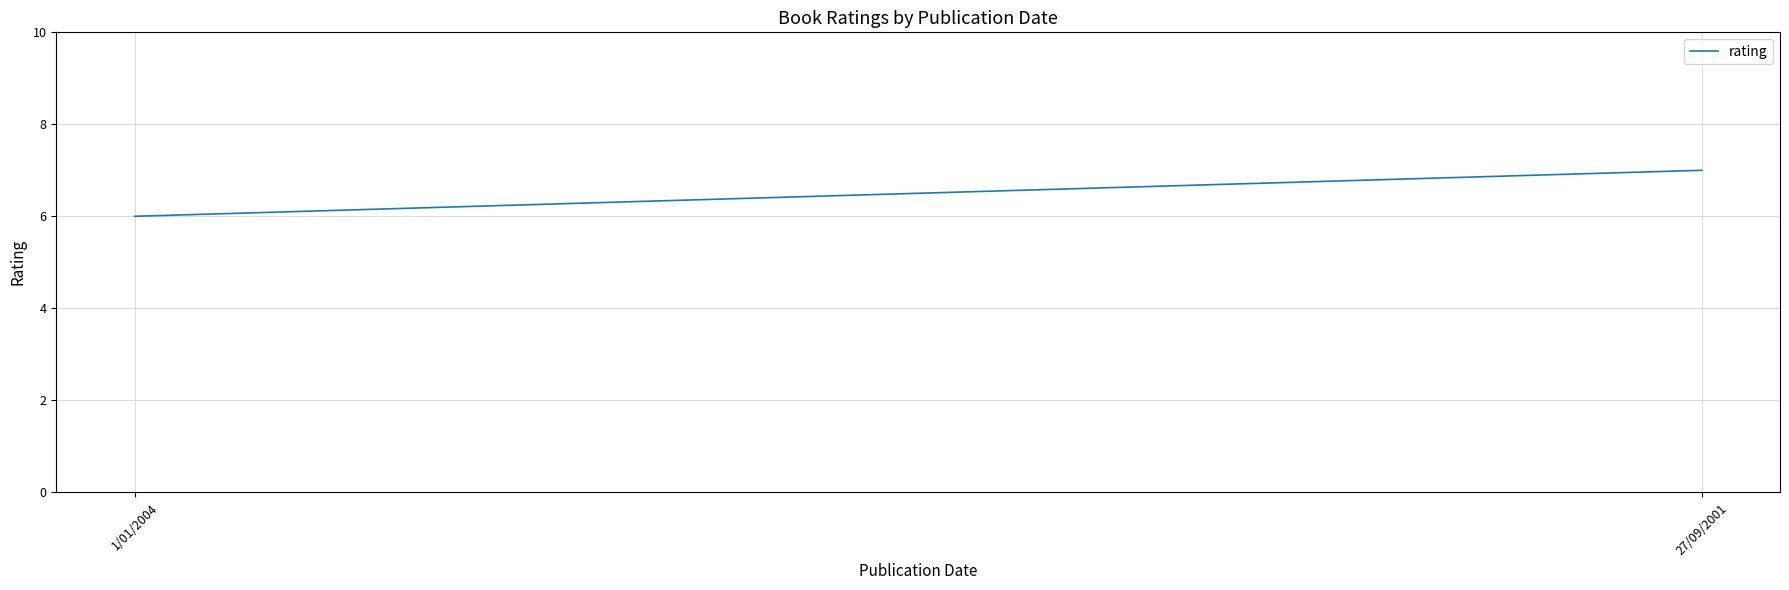

Which has a higher value, 27/09/2001 or 1/01/2004?

27/09/2001